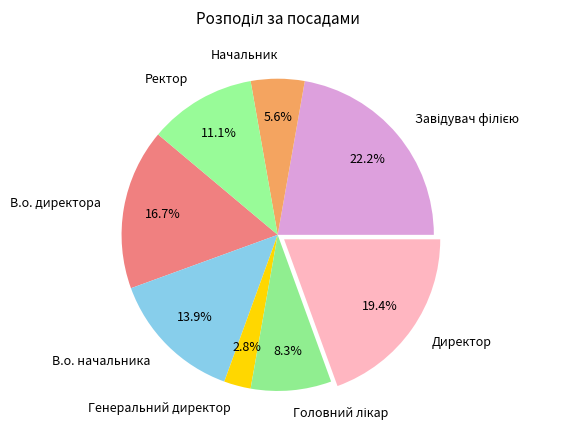

Which slice is the smallest?

Генеральний директор